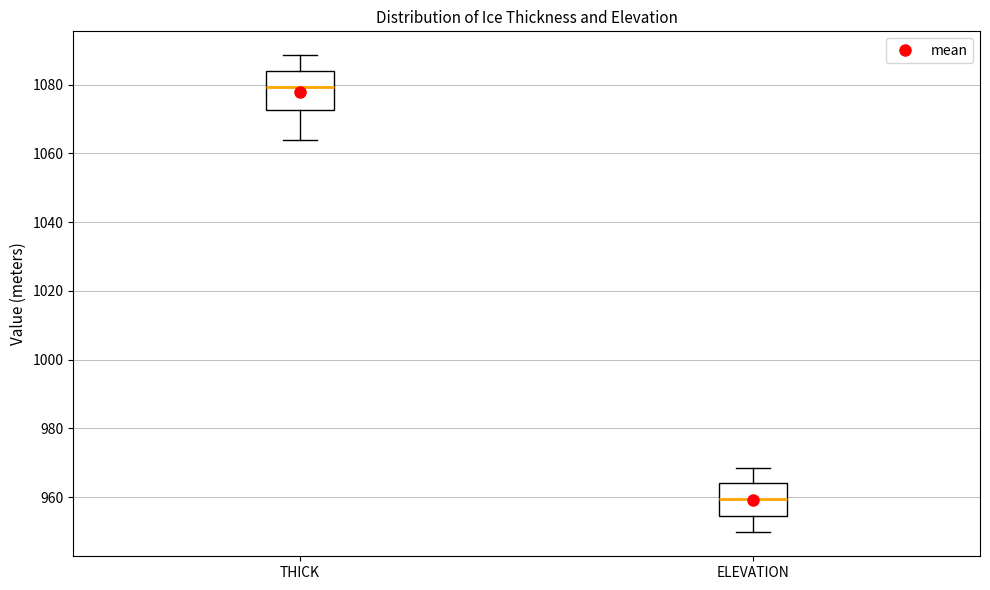

Reading left to right, transcribe this box plot: for each box, give where its median line is, the range the box spans, and where its two whiskers end, as read against the y-axis. The values are not printed on the chart, so give them approximately, as read against the axis.

THICK: median 1080, box 1072 to 1084, whiskers 1064 to 1088
ELEVATION: median 960, box 954 to 964, whiskers 950 to 968